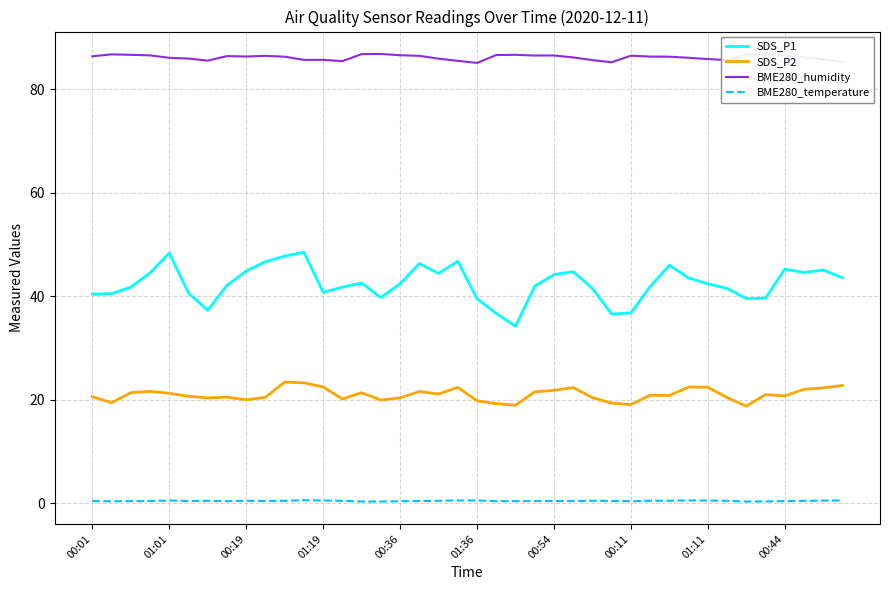

True or false: BME280_humidity and SDS_P1 intersect in this chart.

False